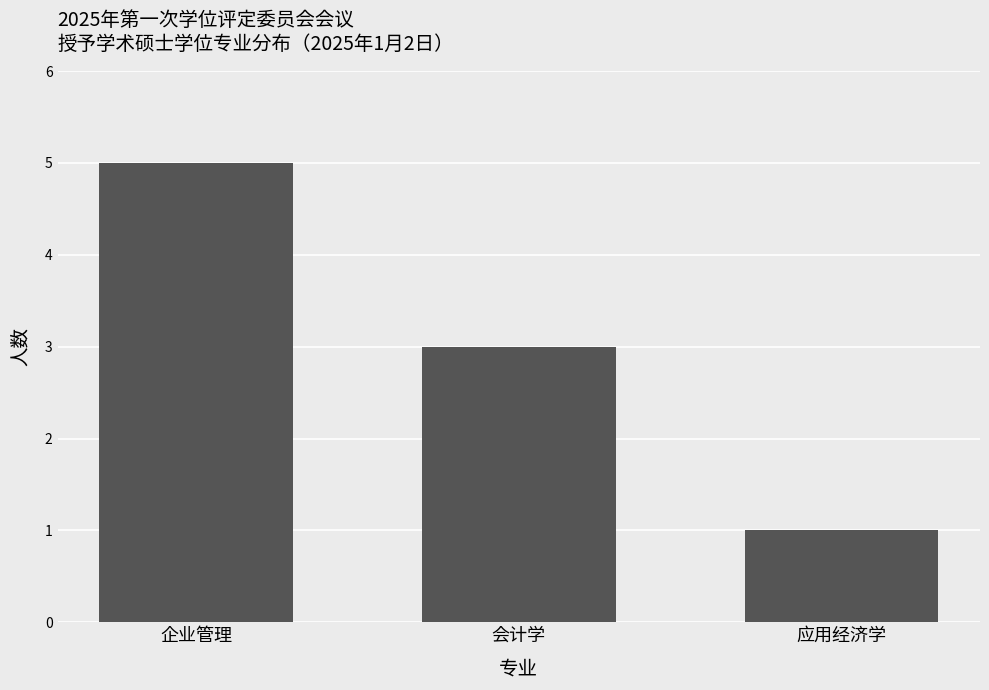

Reading left to right, list all the values displayed in this chart.

企业管理=5	会计学=3	应用经济学=1